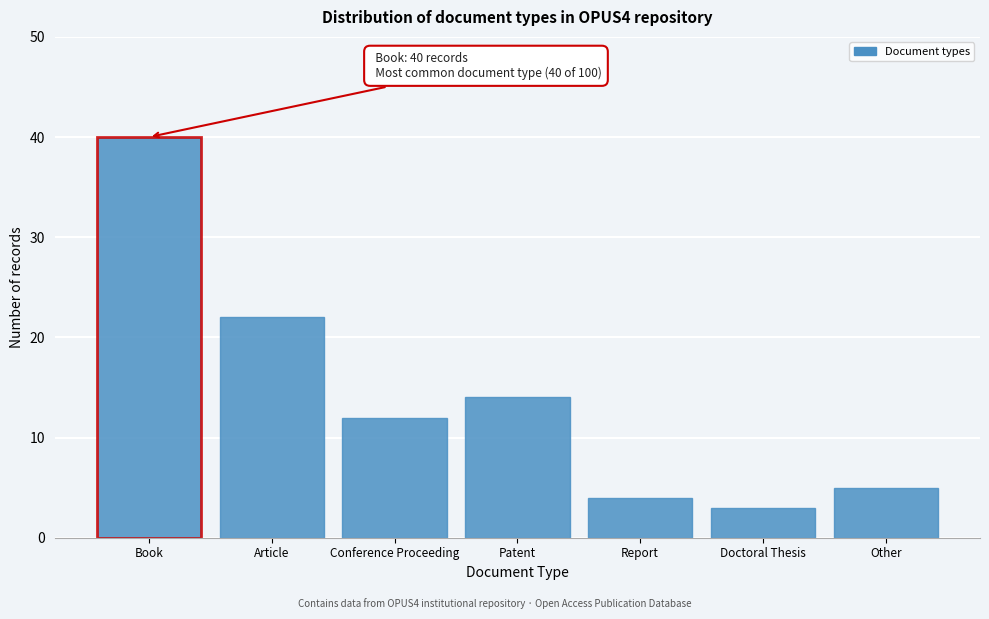

Reading right to left, extract all data points from this chart.

5	3	4	14	12	22	40